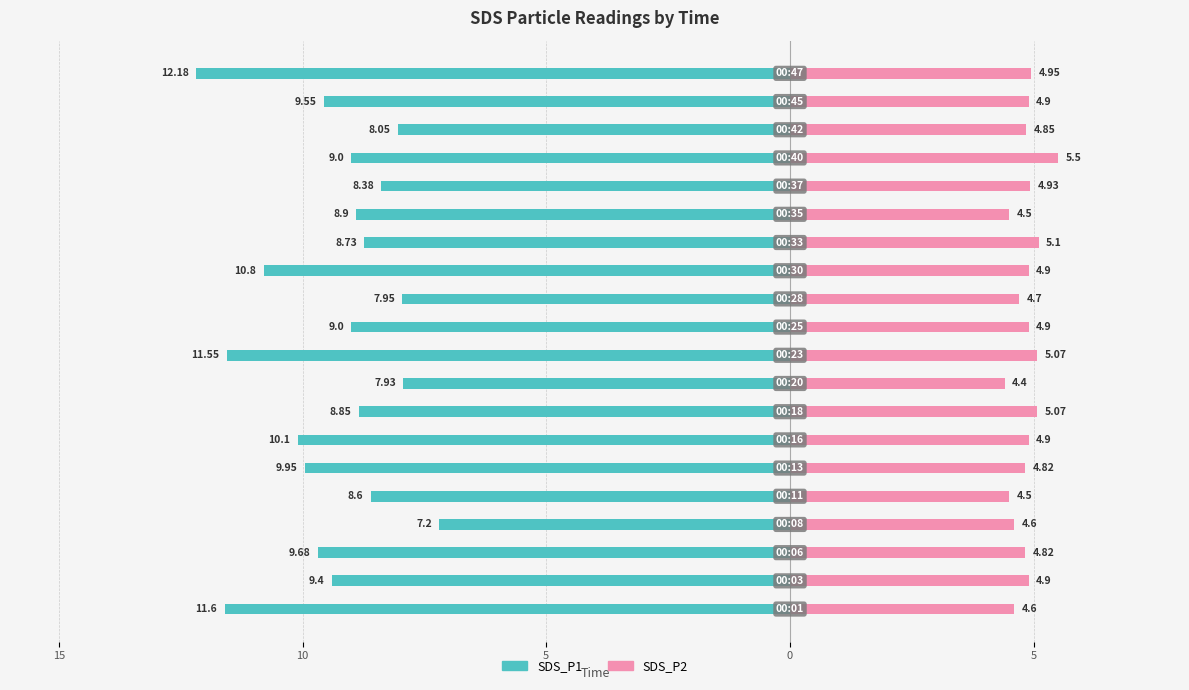

True or false: SDS_P2 has a value of 4.6 at 5.

True